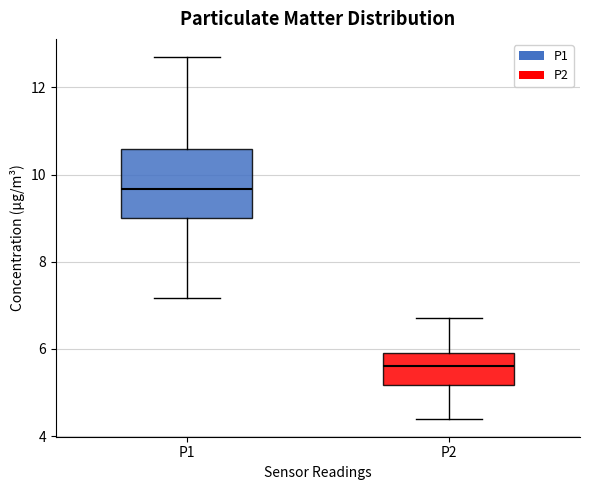

Reading left to right, transcribe this box plot: for each box, give where its median line is, the range the box spans, and where its two whiskers end, as read against the y-axis. The values are not printed on the chart, so give them approximately, as read against the axis.

P1: median 9.6, box 9.0 to 10.6, whiskers 7.2 to 12.8
P2: median 5.6, box 5.2 to 6.0, whiskers 4.4 to 6.8